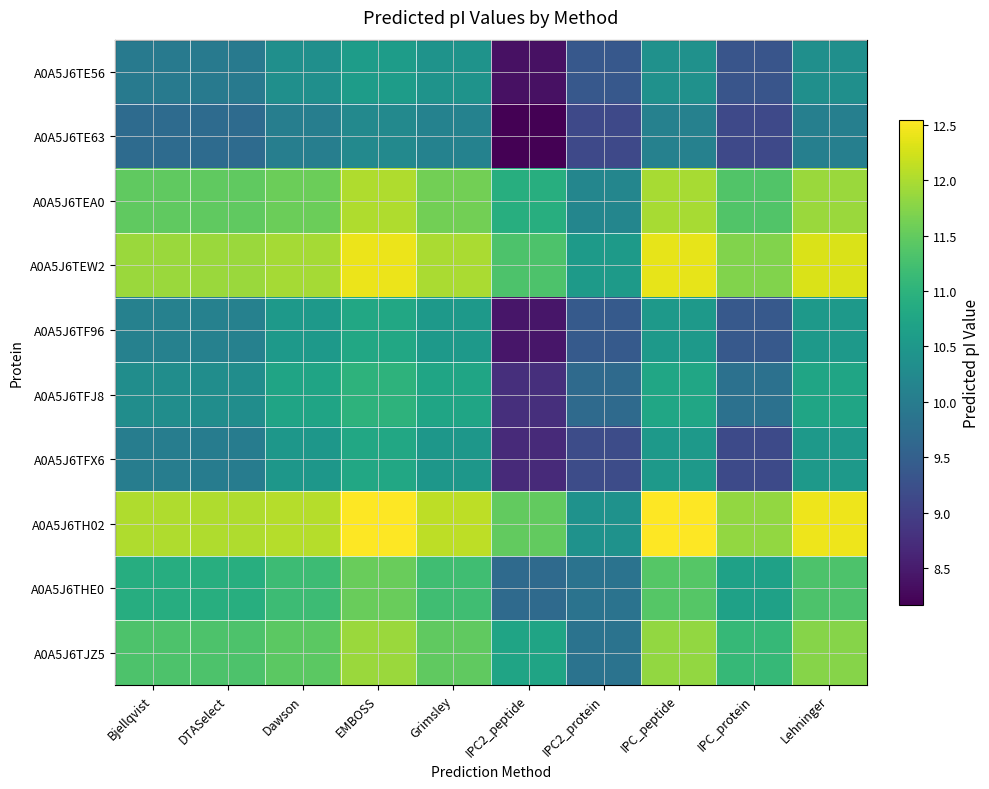

Rank the series by their maximum value, from lowest to highest.

A0A5J6TE63, A0A5J6TE56, A0A5J6TF96, A0A5J6TFX6, A0A5J6TFJ8, A0A5J6THE0, A0A5J6TJZ5, A0A5J6TEA0, A0A5J6TEW2, A0A5J6TH02